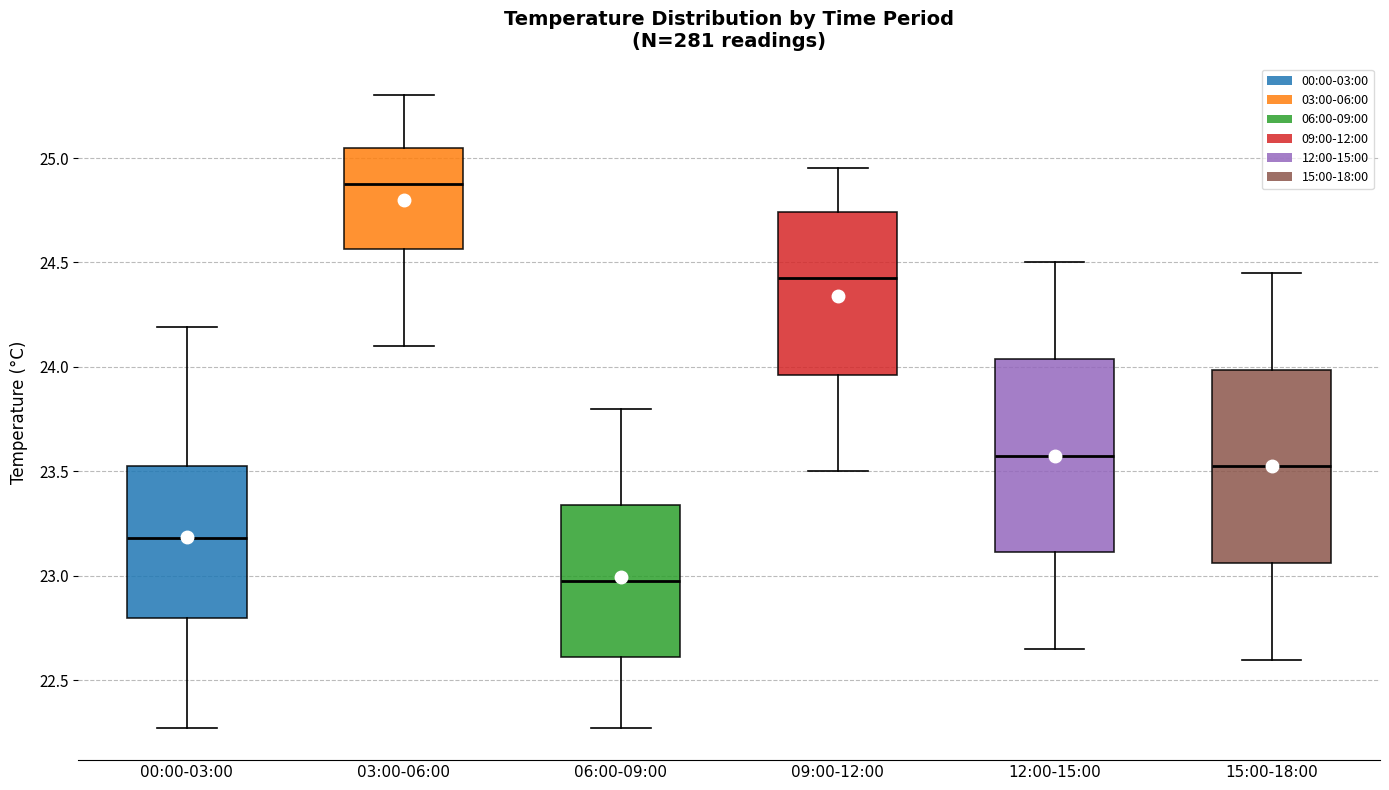

Reading left to right, transcribe this box plot: for each box, give where its median line is, the range the box spans, and where its two whiskers end, as read against the y-axis. The values are not printed on the chart, so give them approximately, as read against the axis.

00:00-03:00: median 23.20, box 22.80 to 23.55, whiskers 22.25 to 24.20
03:00-06:00: median 24.90, box 24.55 to 25.05, whiskers 24.10 to 25.30
06:00-09:00: median 23.00, box 22.60 to 23.35, whiskers 22.25 to 23.80
09:00-12:00: median 24.45, box 23.95 to 24.75, whiskers 23.50 to 24.95
12:00-15:00: median 23.60, box 23.10 to 24.05, whiskers 22.65 to 24.50
15:00-18:00: median 23.55, box 23.05 to 24.00, whiskers 22.60 to 24.45